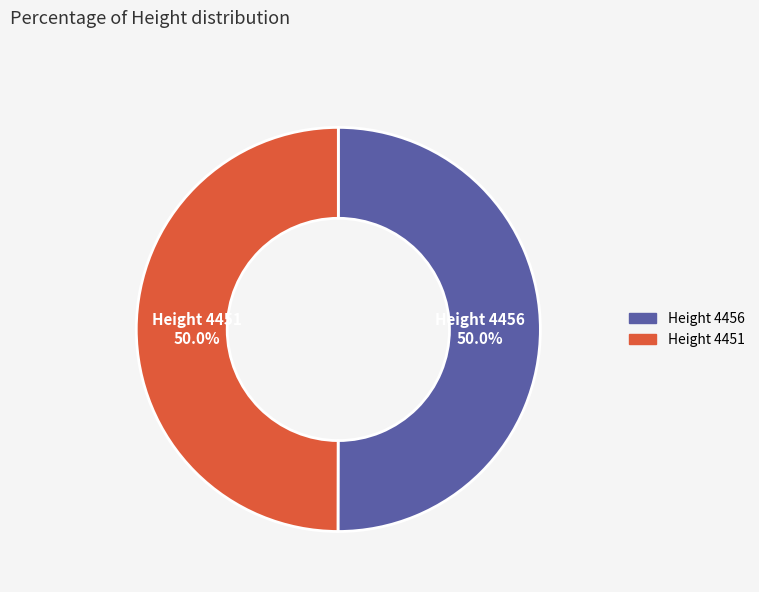

What percentage is the Height 4456 slice, to the nearest percent?

50%